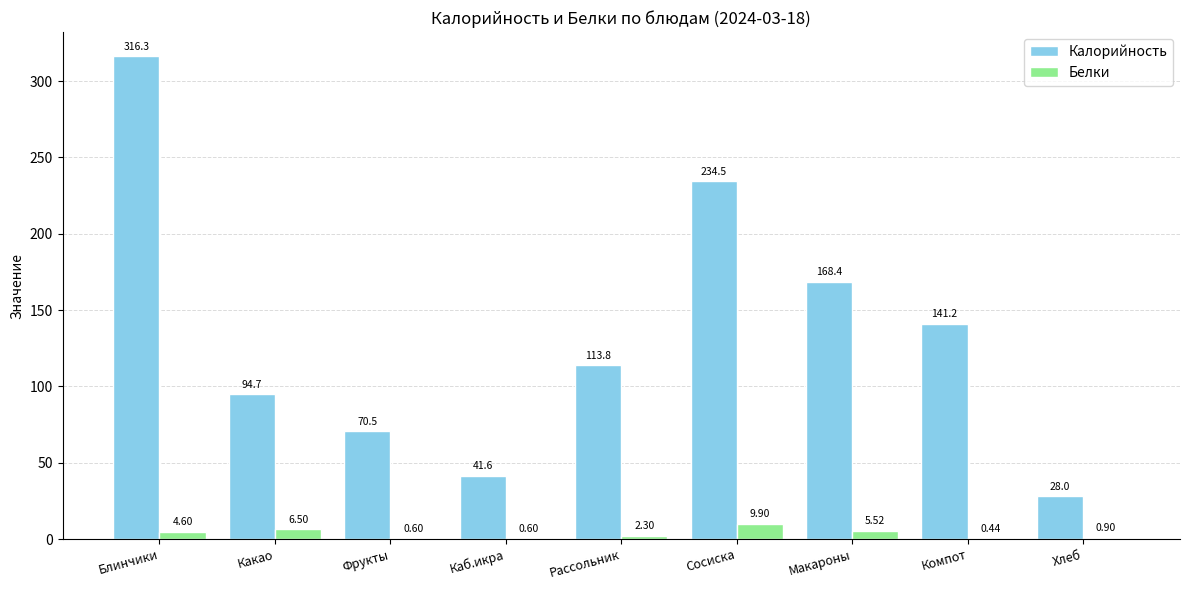

Which label corresponds to the largest value in the chart?

Блинчики